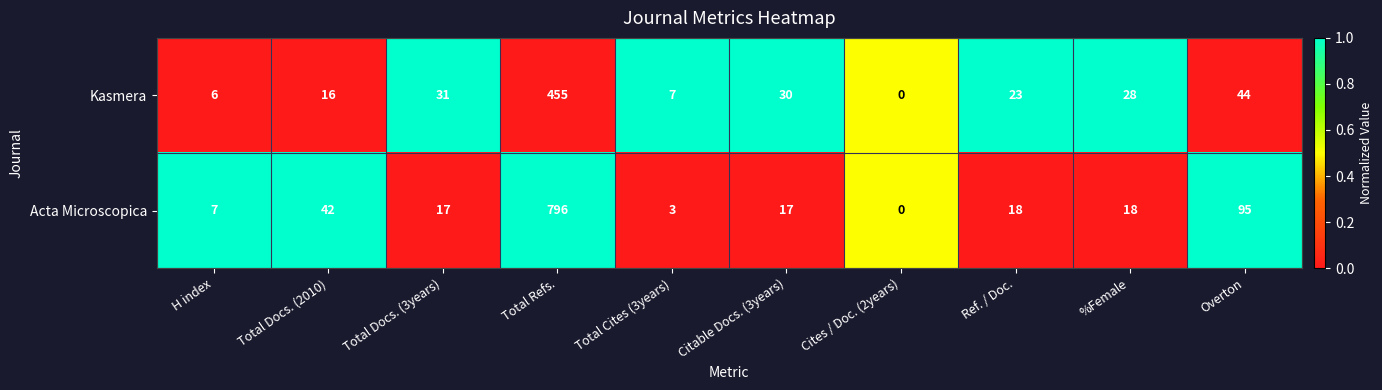

List the series in order of their overall mean, lowest first.

Kasmera, Acta Microscopica